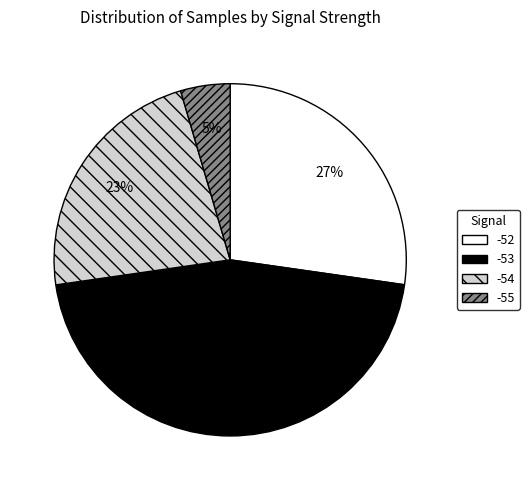

True or false: -54 accounts for 1% of the total.

False